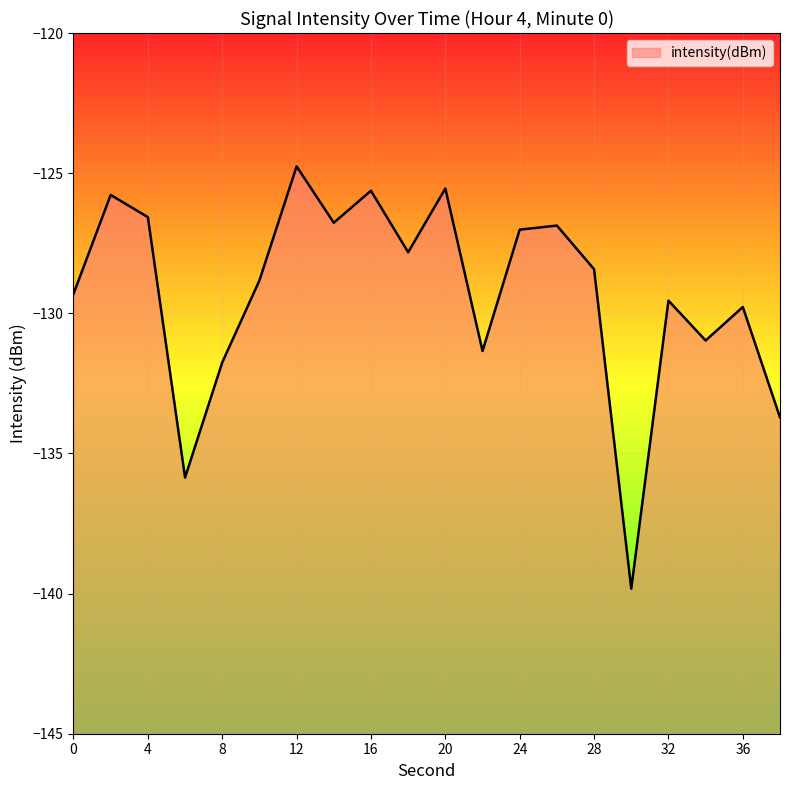

What is the difference between the second highest and second lowest values?

10.3